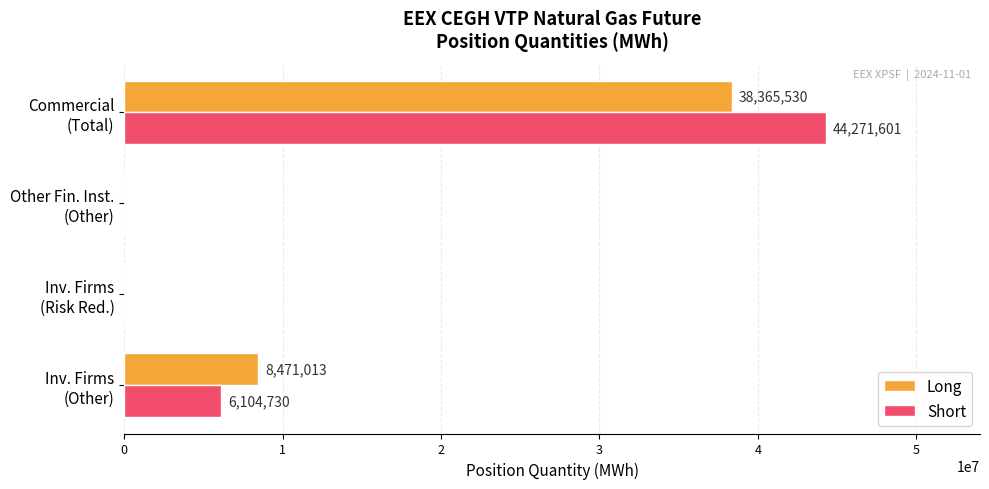

Count the number of categories in the chart.

4